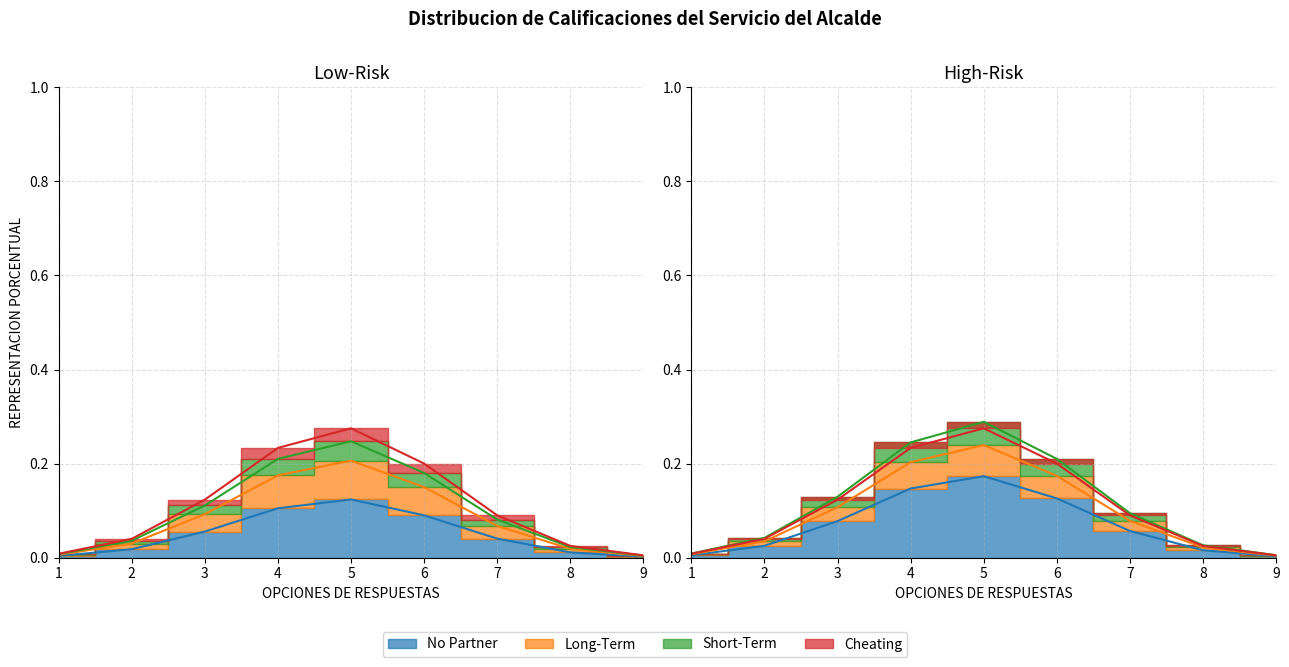

How many points are higher than both their immediate neighbors (excluding endpoints)?

1